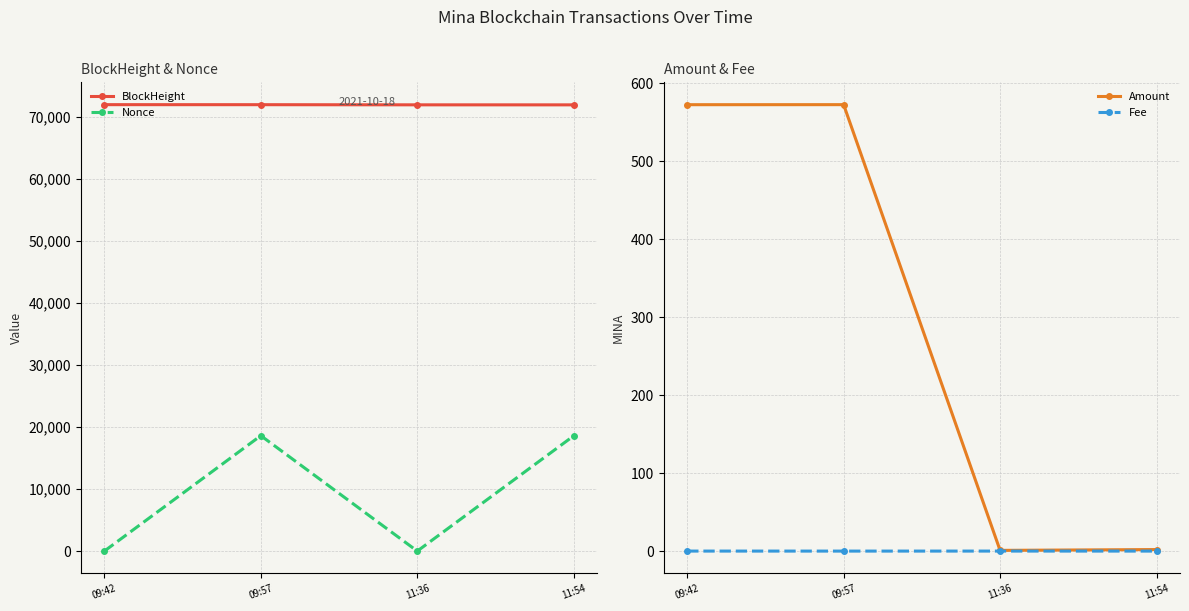

At which category is the sum across all series the highest?

09:57